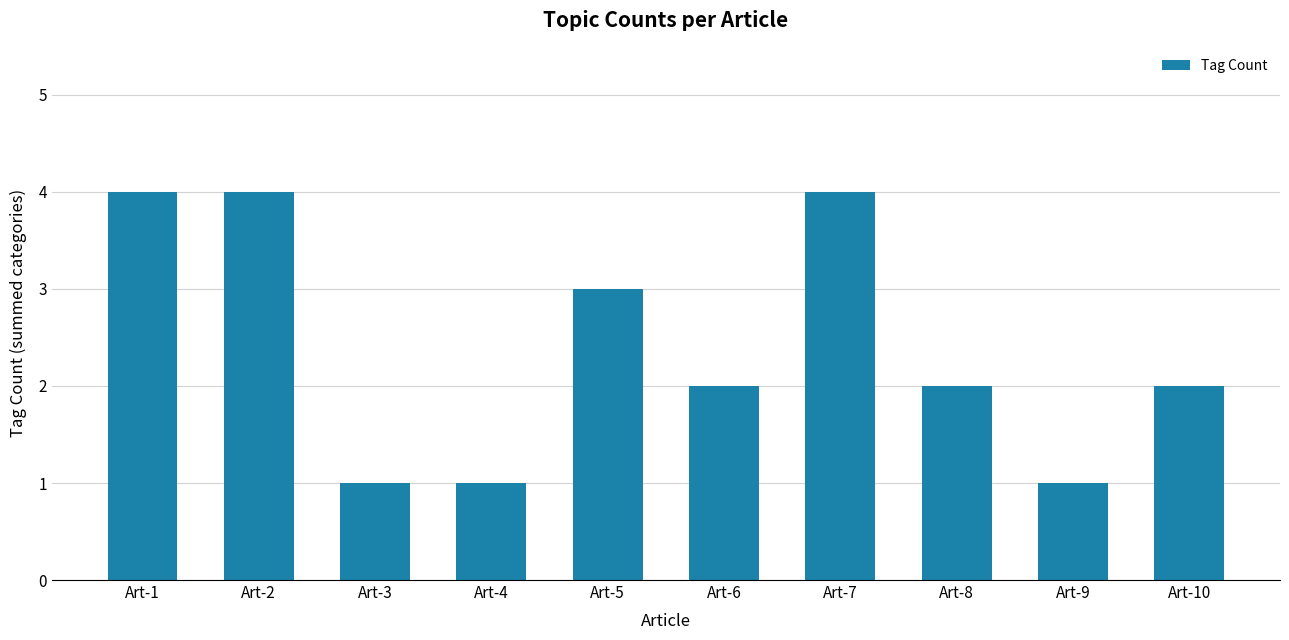

Reading left to right, list all the values displayed in this chart.

Art-1=4	Art-2=4	Art-3=1	Art-4=1	Art-5=3	Art-6=2	Art-7=4	Art-8=2	Art-9=1	Art-10=2